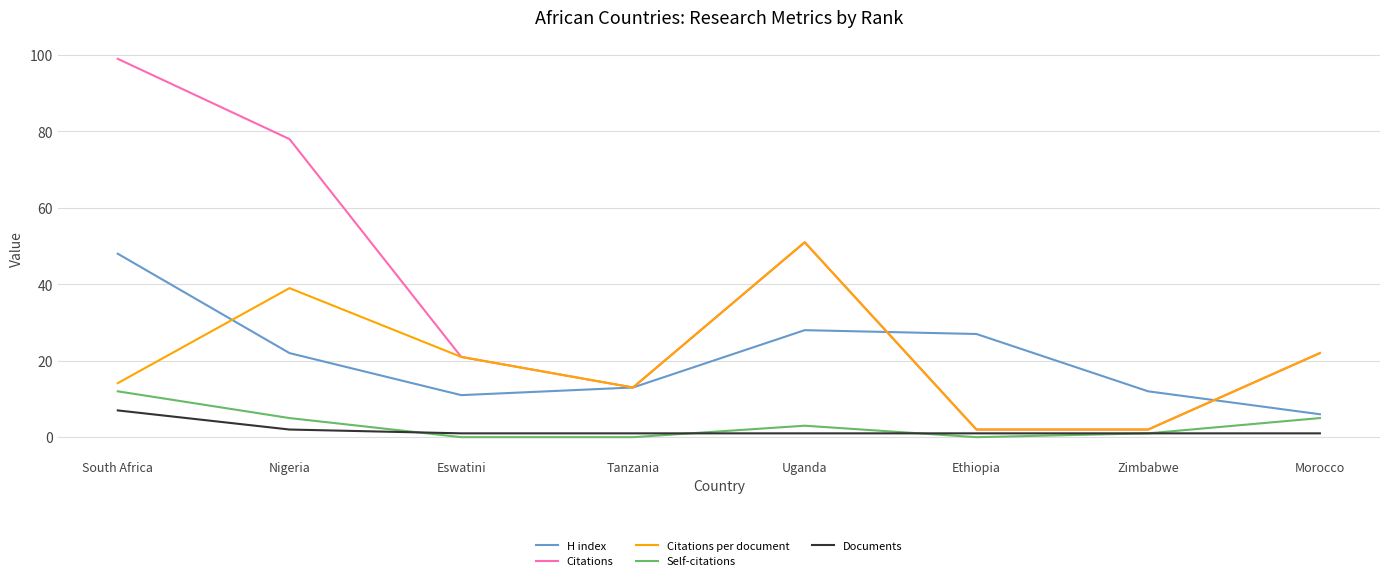

What is the minimum value for H index?

6.0